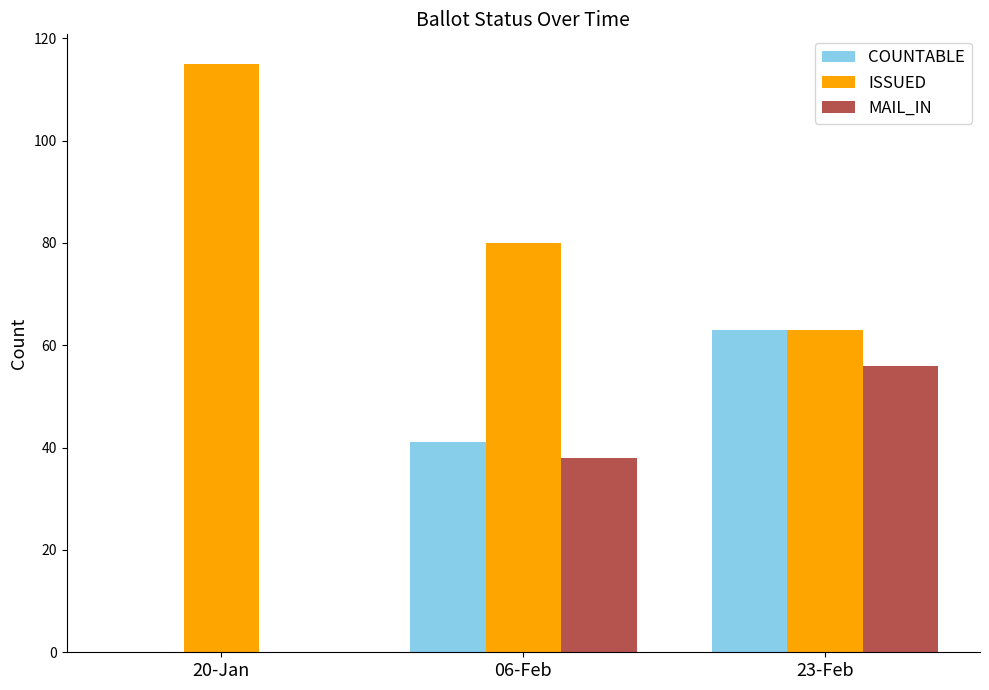

At which label is COUNTABLE closest to 31?

06-Feb